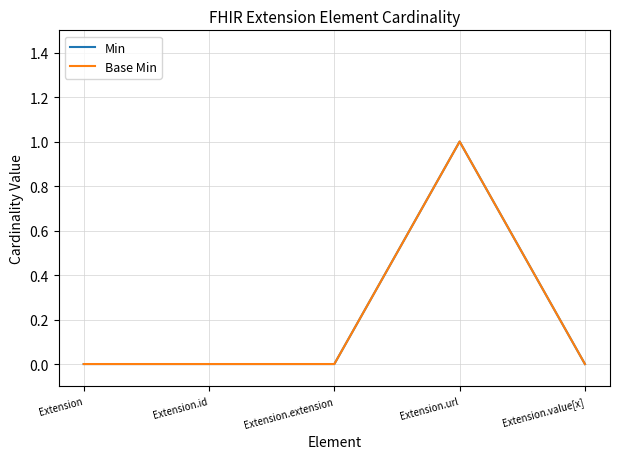

Reading left to right, list all the values displayed in this chart.

Min: 0	0	0	1	0
Base Min: 0	0	0	1	0